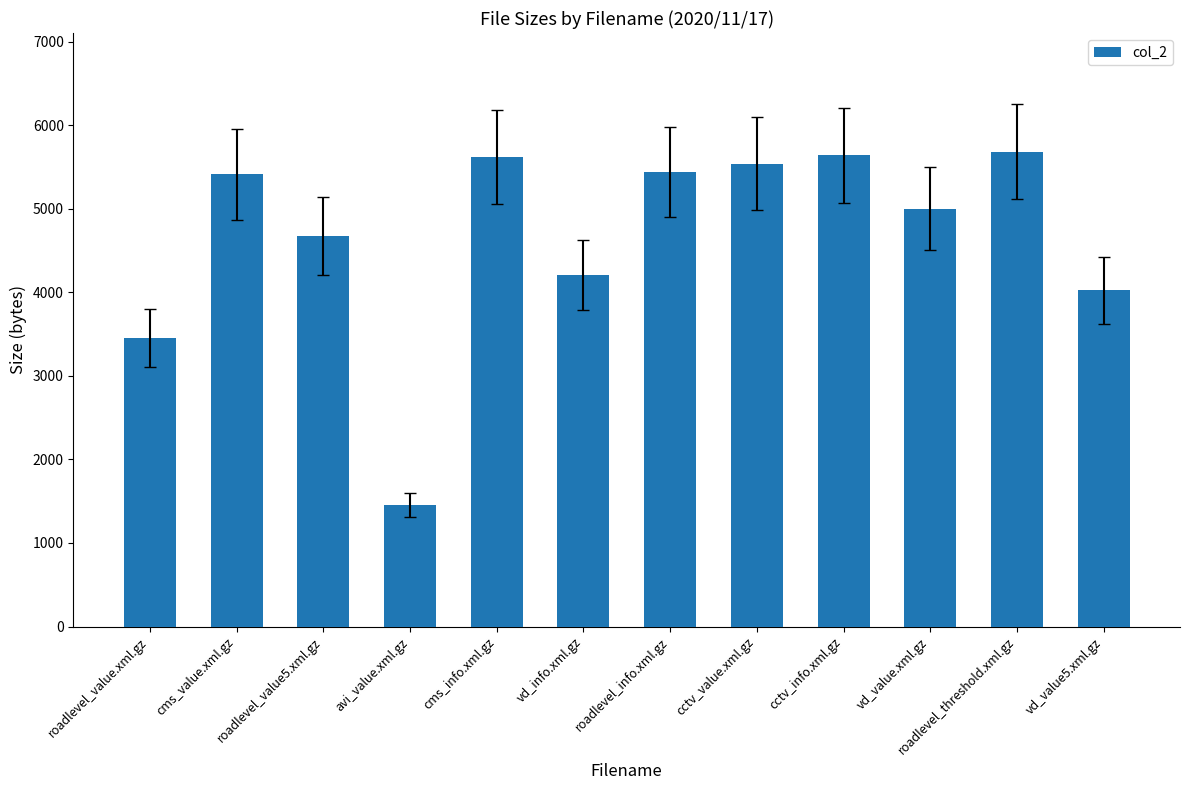

What is the sum of the values at cms_info.xml.gz and cctv_info.xml.gz?

11256